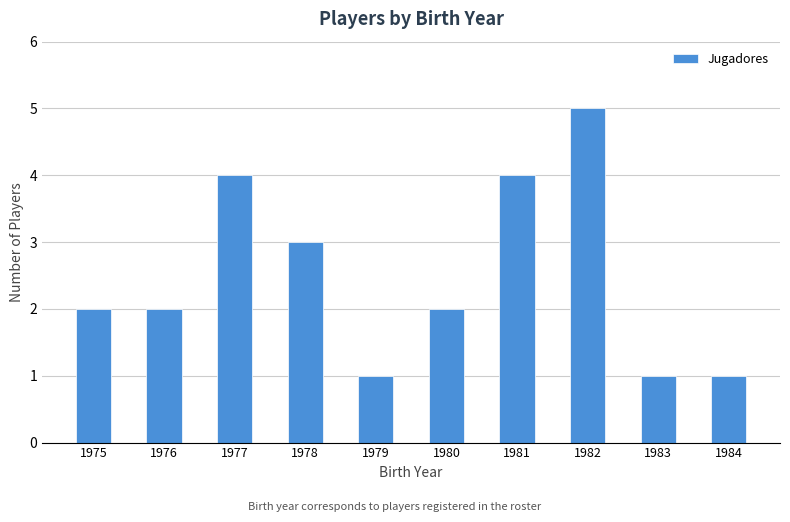

What is the change in value from 1979 to 1982?

+4